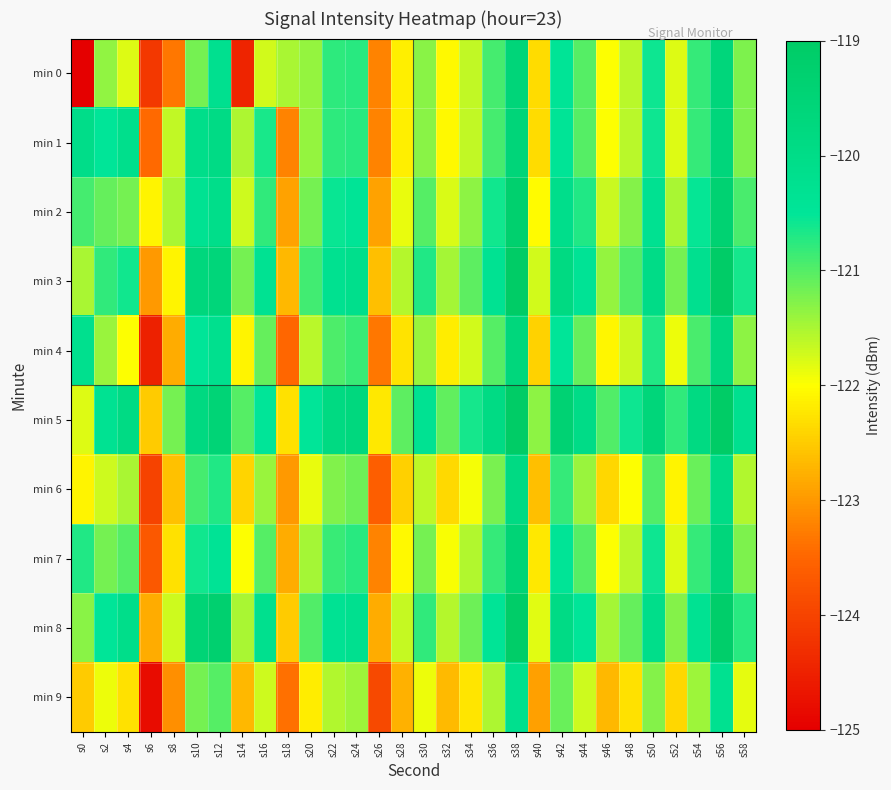

Rank the series at s54 from highest to lowest value.

min 5, min 3, min 8, min 2, min 0, min 1, min 7, min 4, min 6, min 9